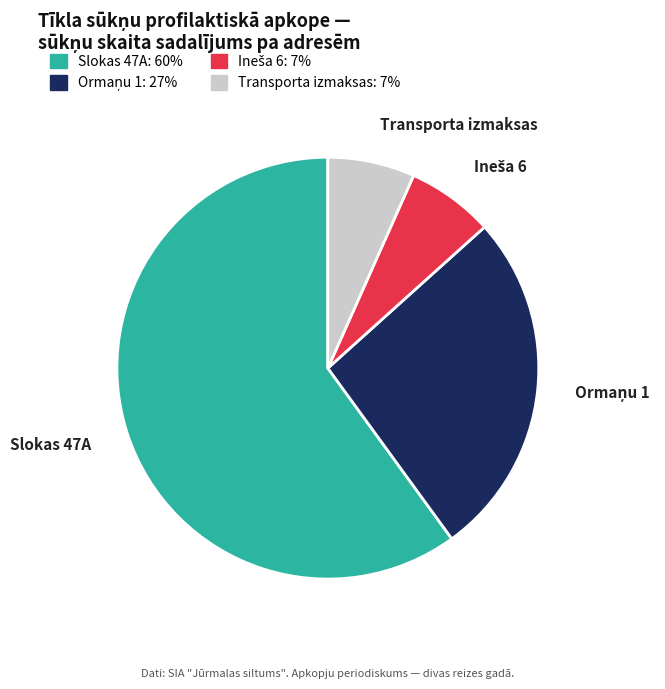

Does any single category account for the majority?

Yes